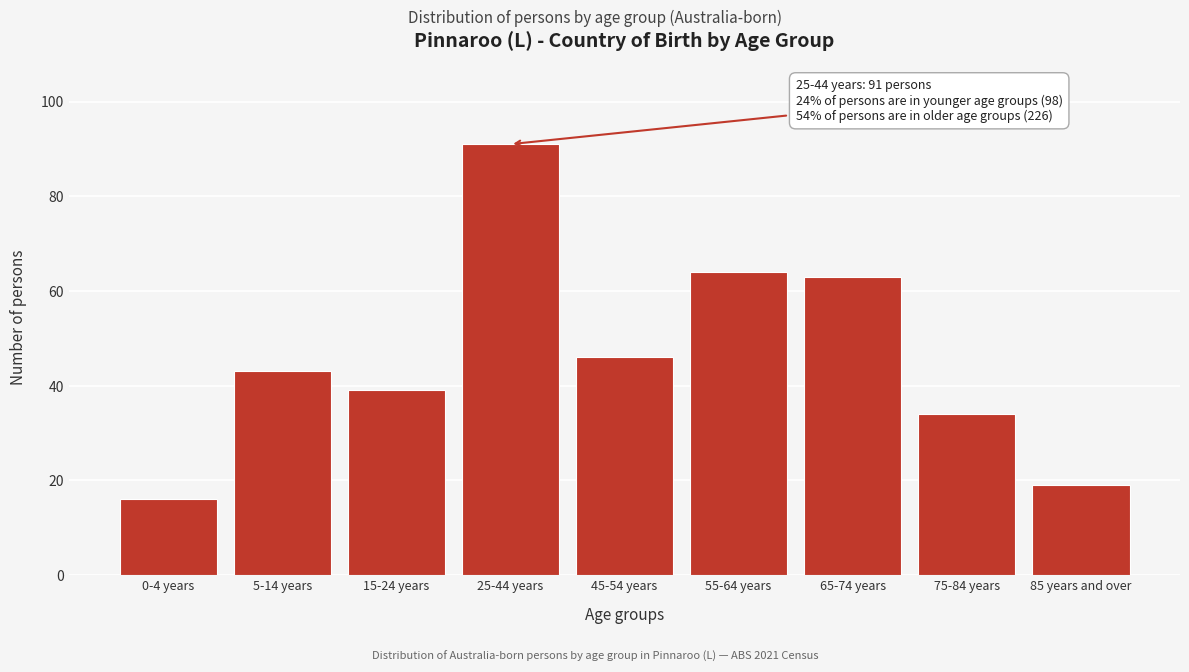

Reading left to right, transcribe all the data shown in this chart.

0-4 years=16	5-14 years=43	15-24 years=39	25-44 years=91	45-54 years=46	55-64 years=64	65-74 years=63	75-84 years=34	85 years and over=19